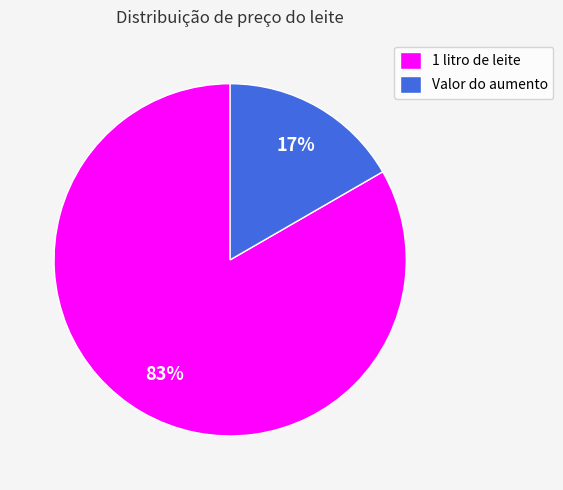

Combined, do Valor do aumento and 1 litro de leite account for over 50%?

Yes